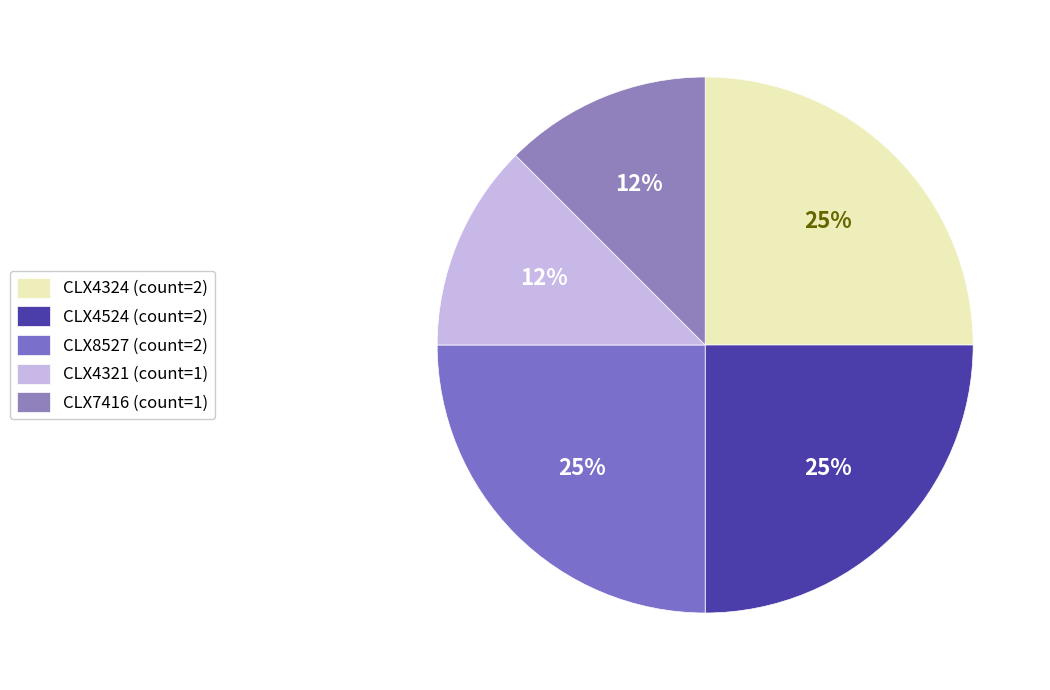

True or false: CLX4321 accounts for 6% of the total.

False